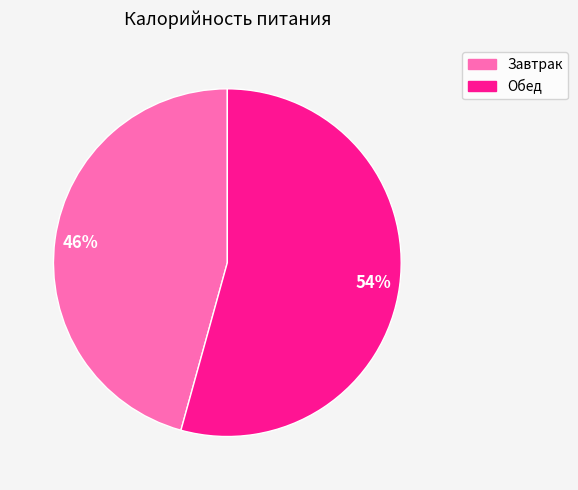

How many segments does this pie chart have?

2